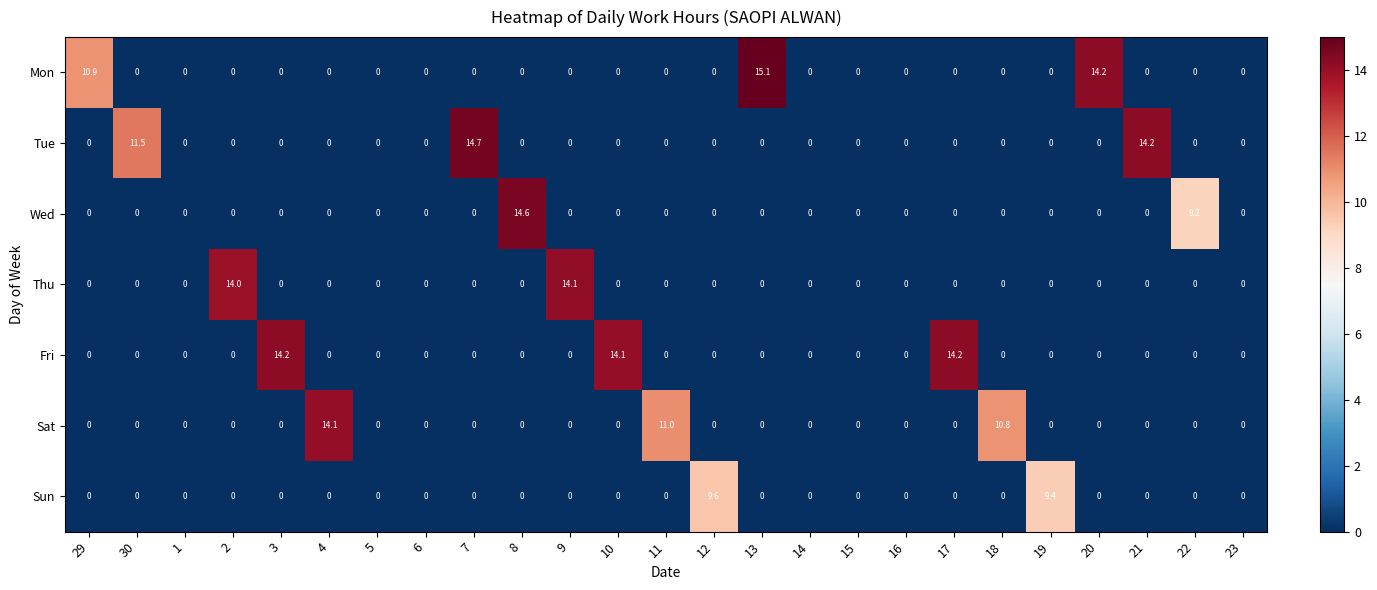

The value of Thu at 11 is 0.0. True or false?

True